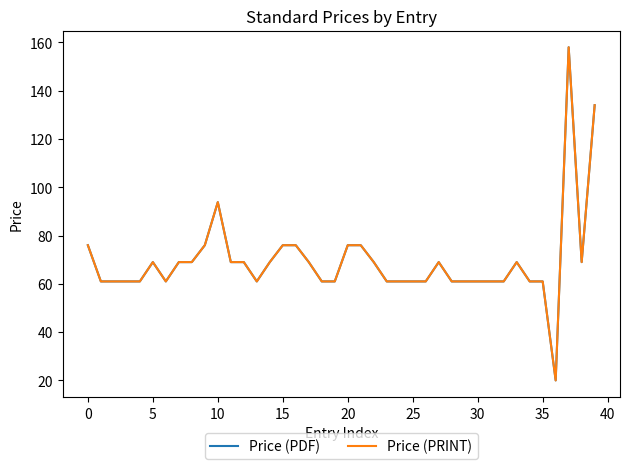

Does the chart display data point markers on the line(s)?

No